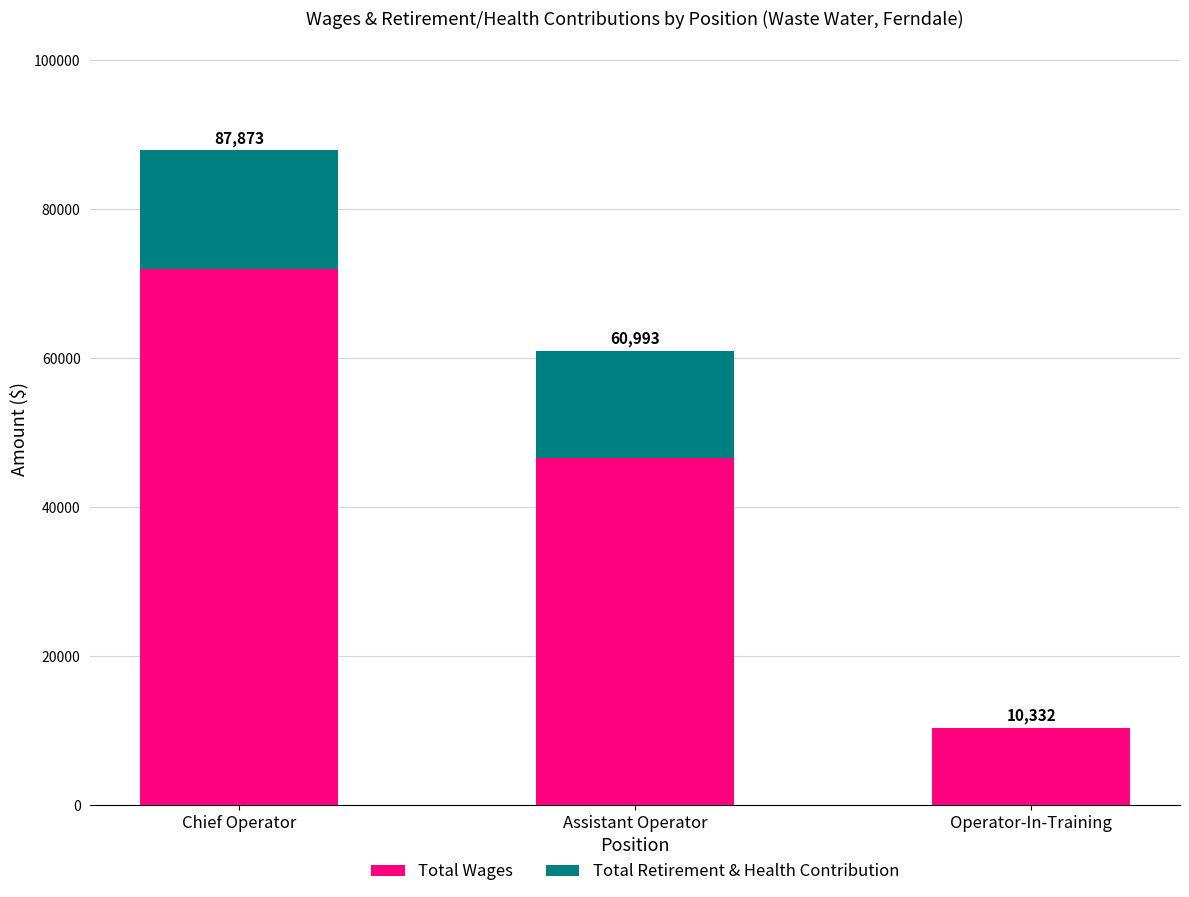

Where is Total Retirement & Health Contribution nearest to the value 7979?

Assistant Operator